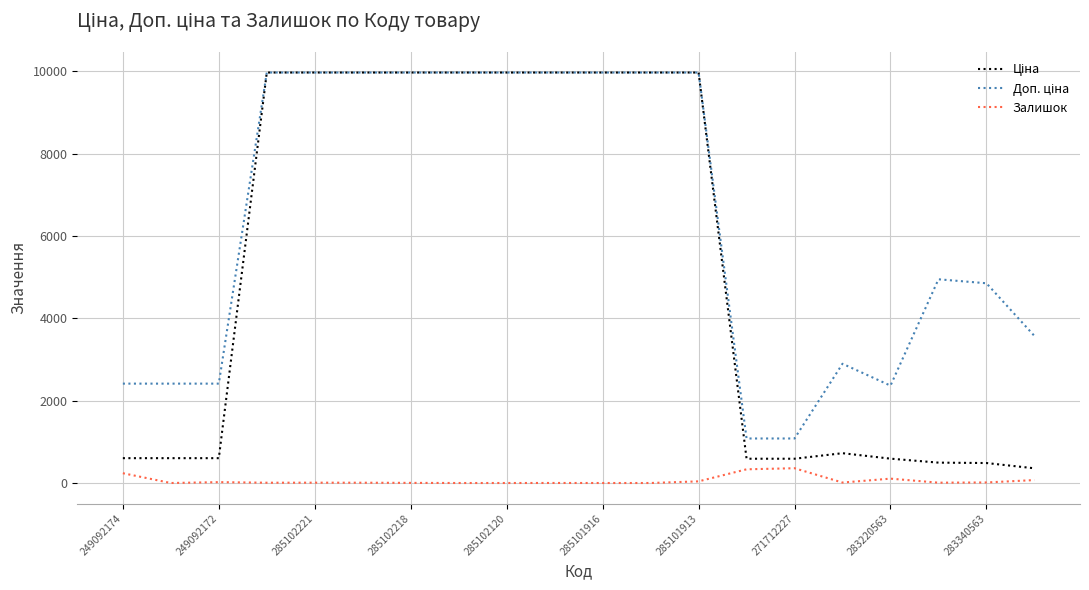

What is the maximum value for Залишок?

359.0